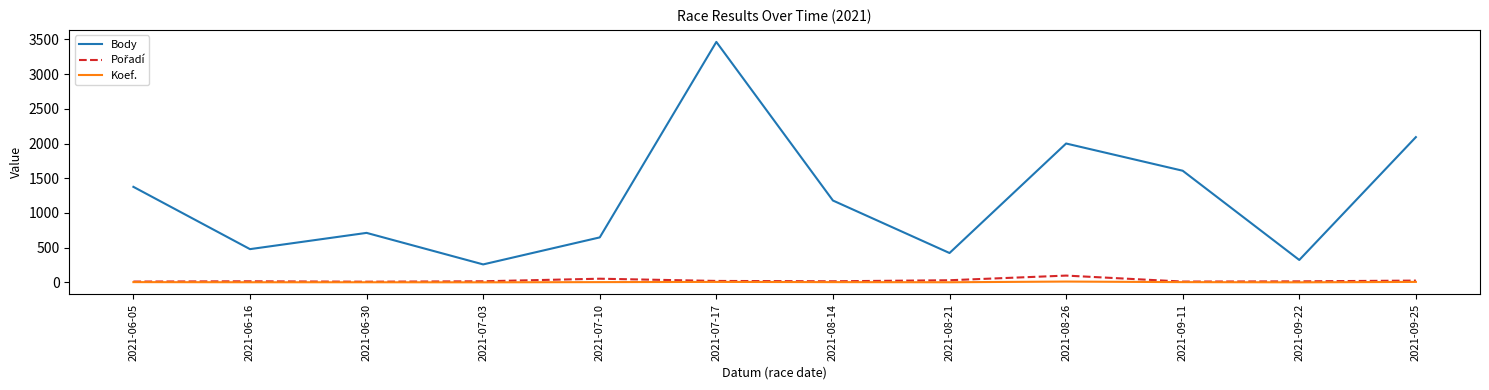

What is the maximum value for Body?

3463